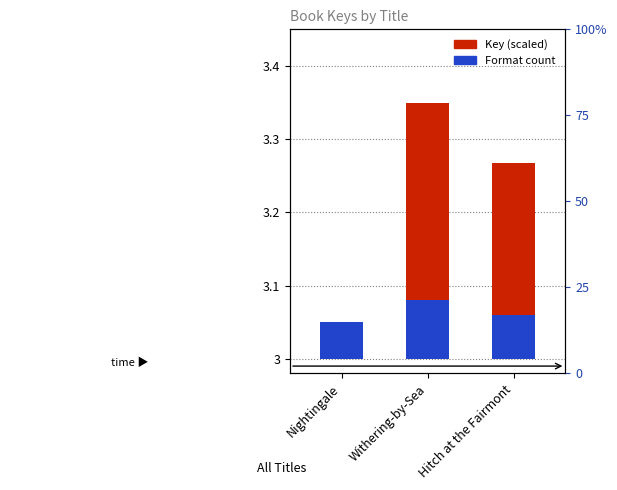

What is the sum of all Key (scaled) values?

0.6